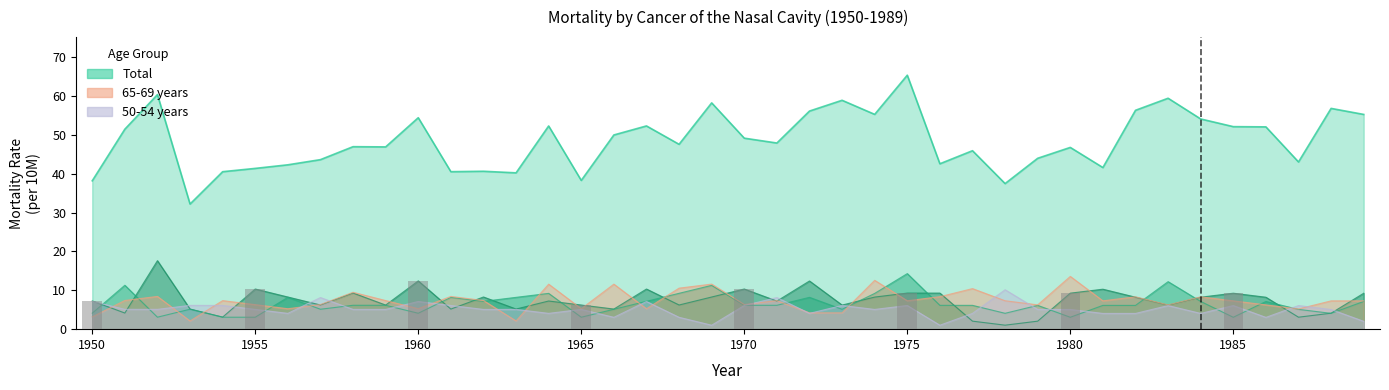

At which category does the chart reach its minimum across all series?

1976